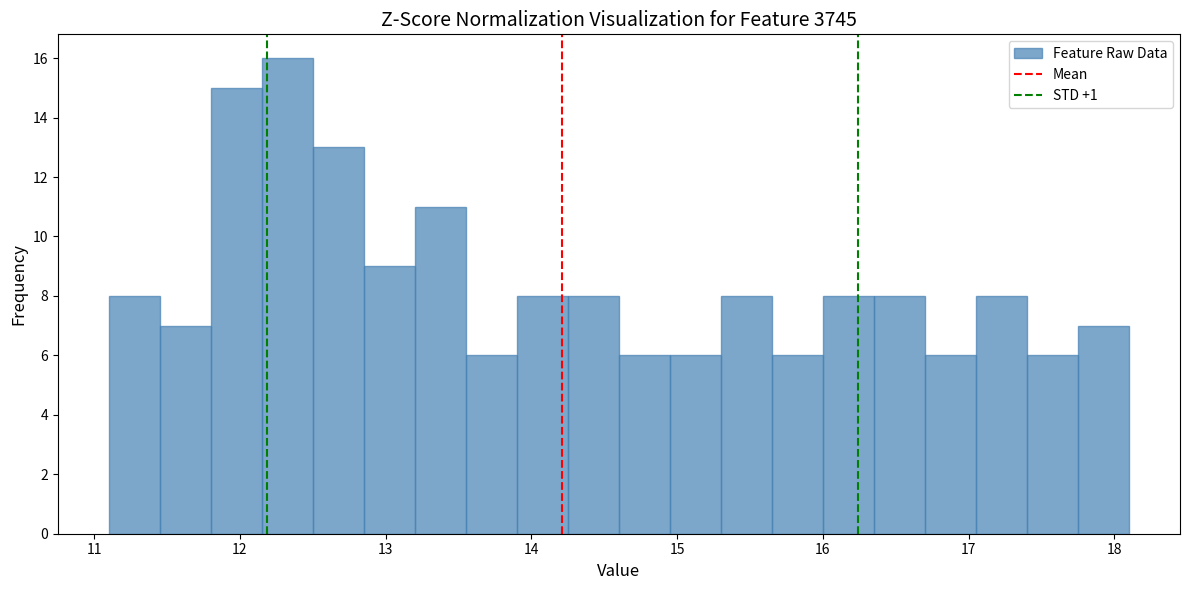

Around what value on the x-axis is the tallest bar? Give the approximate position of its centre, as read against the axis.

12.3